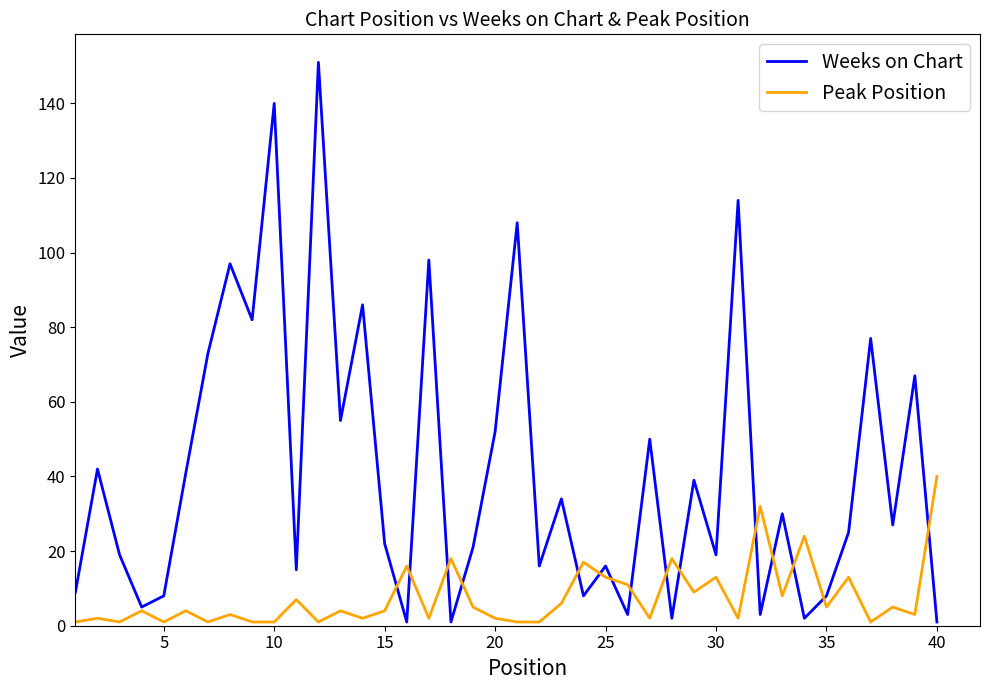

Which series has the largest total across all categories?

Weeks on Chart